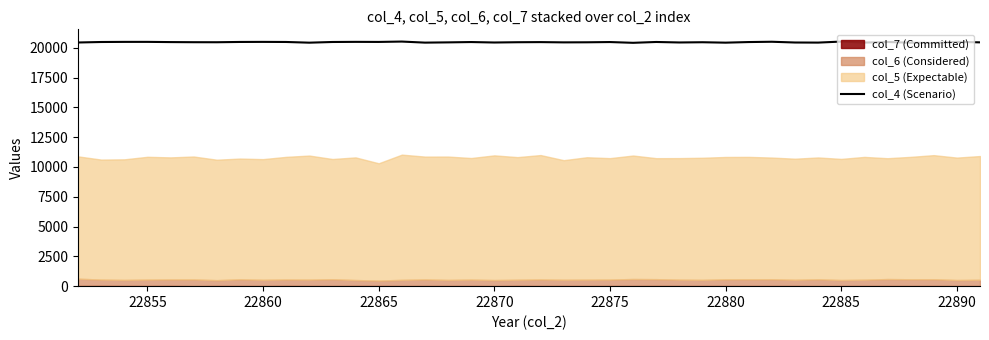

What is the minimum value for col_4 (Scenario)?

20400